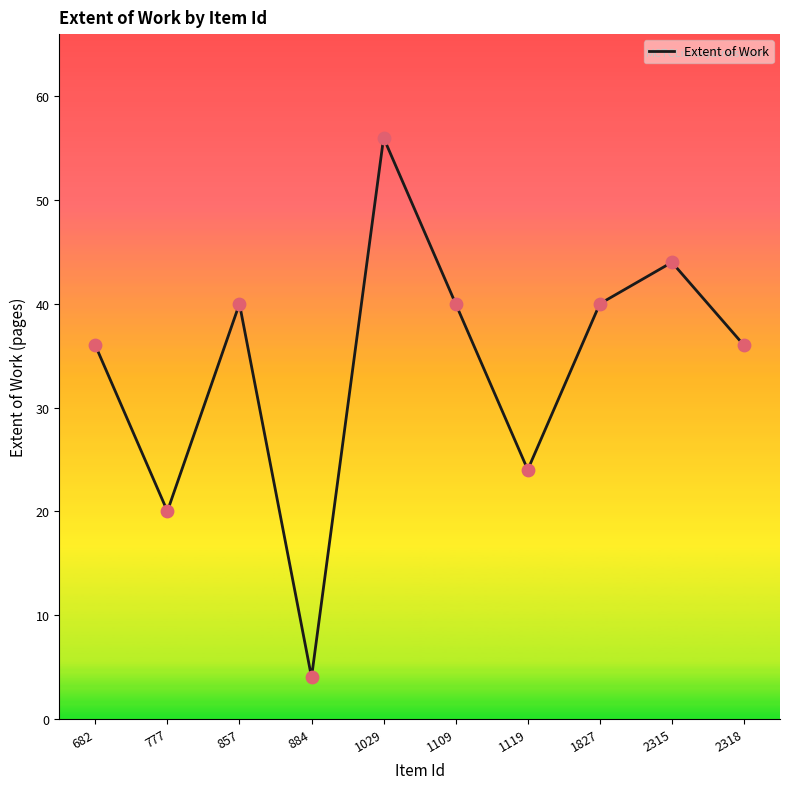

What is the change in value from 682 to 1119?

-12